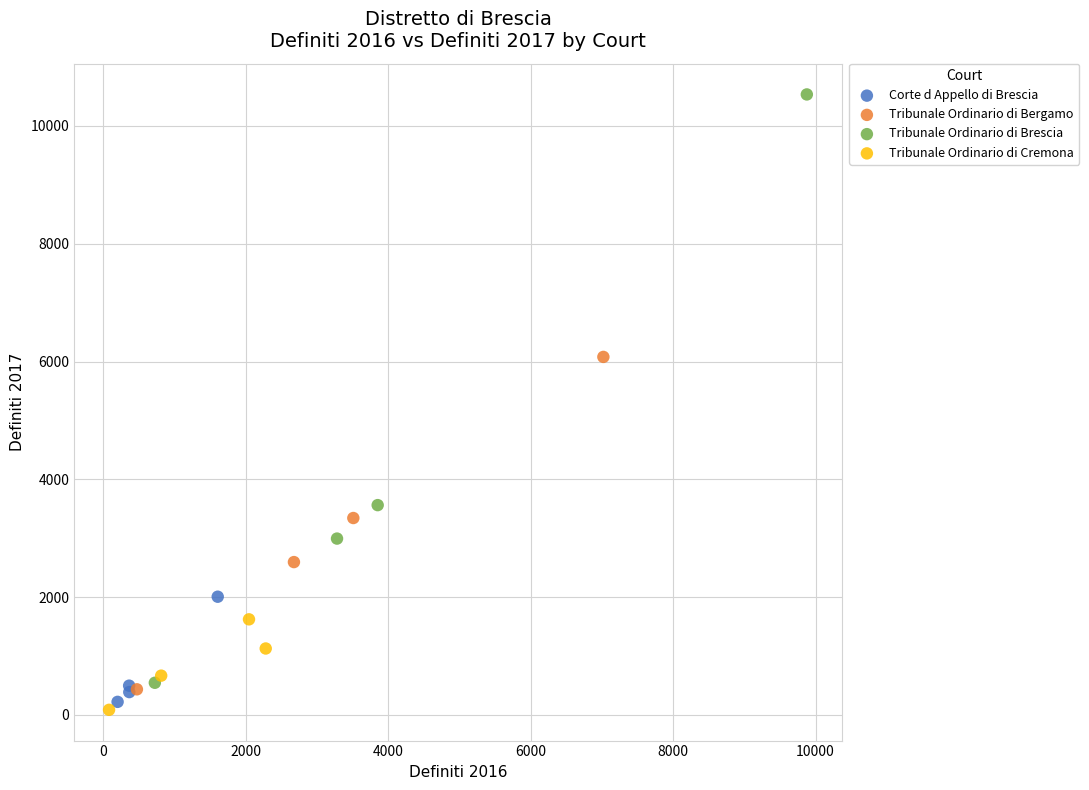

Which series has the widest spread of Y values?

Tribunale Ordinario di Brescia